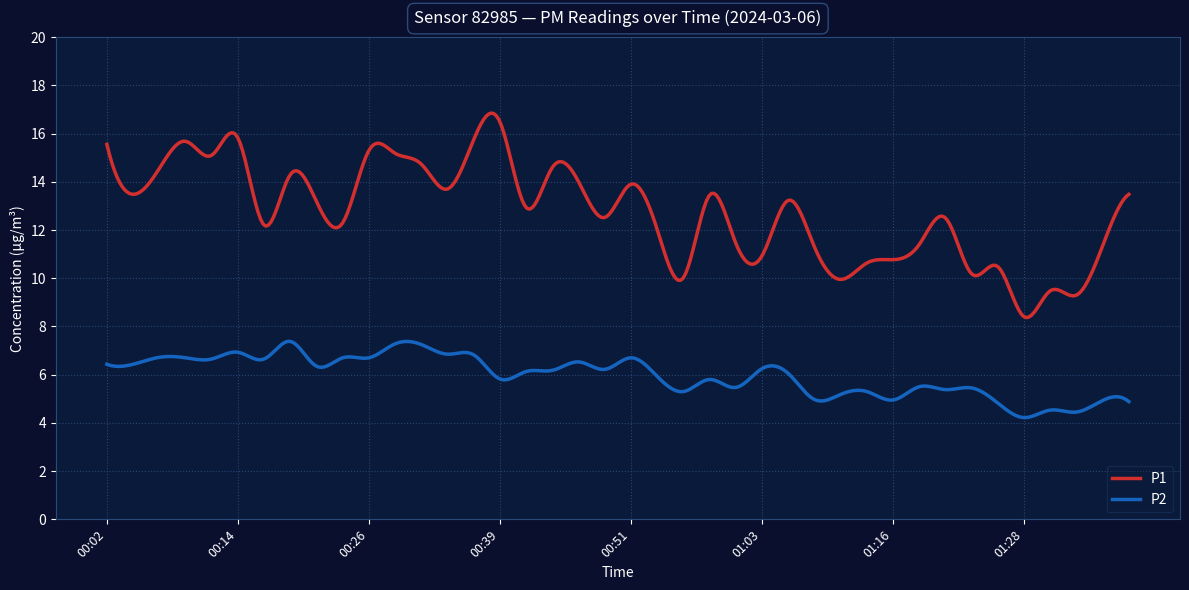

True or false: P2 and P1 intersect in this chart.

False